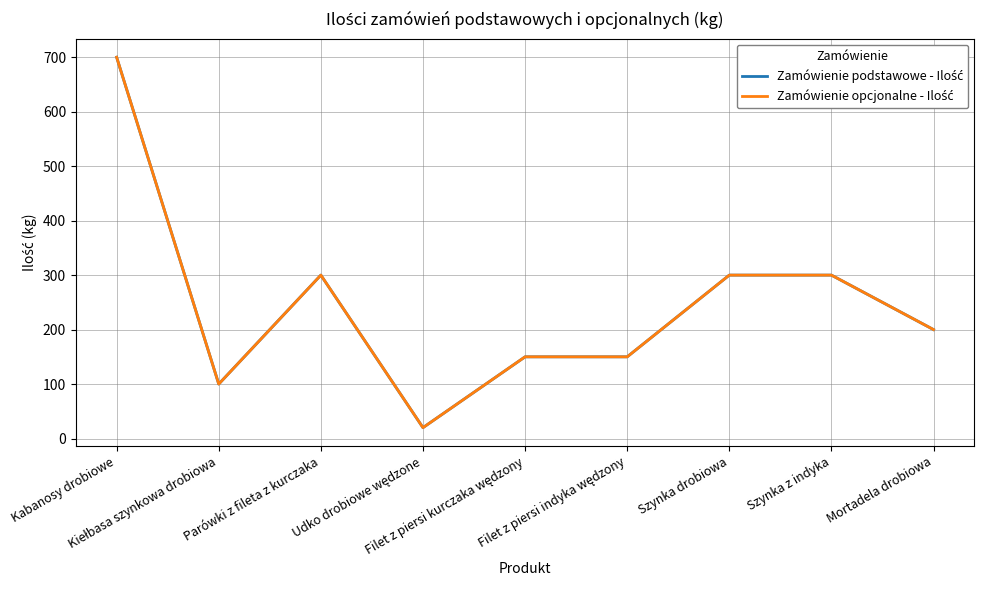

Between Kabanosy drobiowe and Parówki z fileta z kurczaka, which is larger?

Kabanosy drobiowe